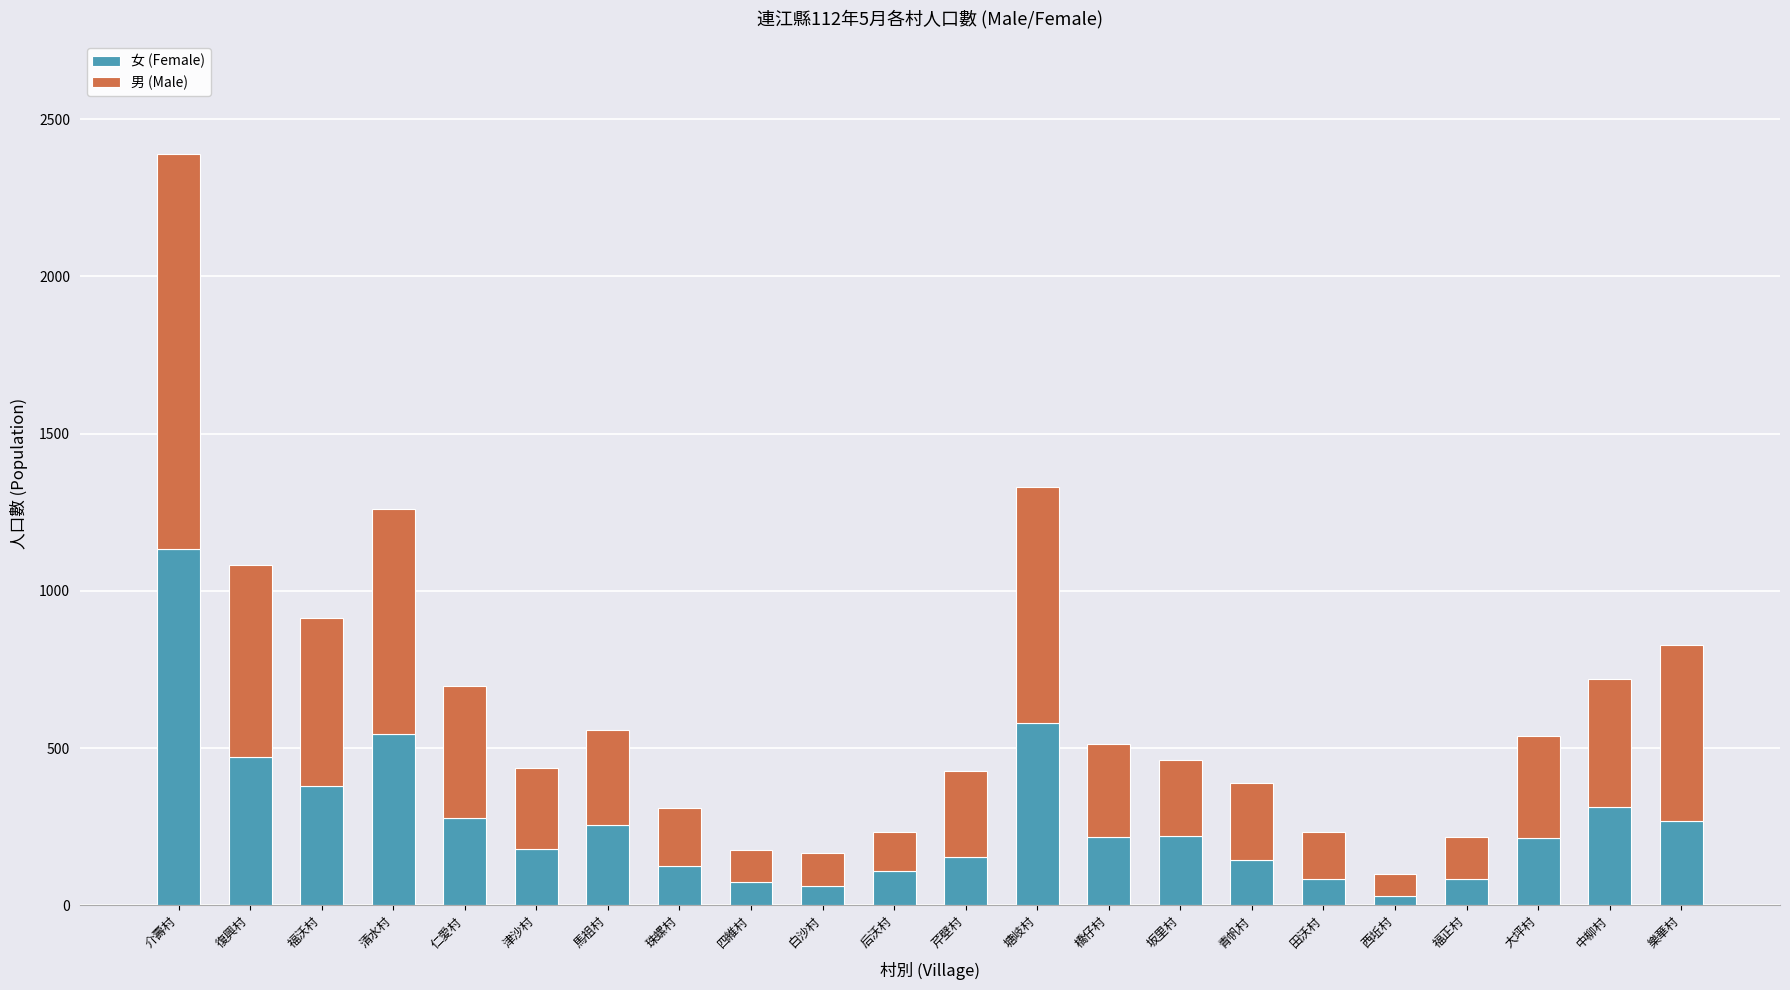

What is the total value across all series at 馬祖村?

558